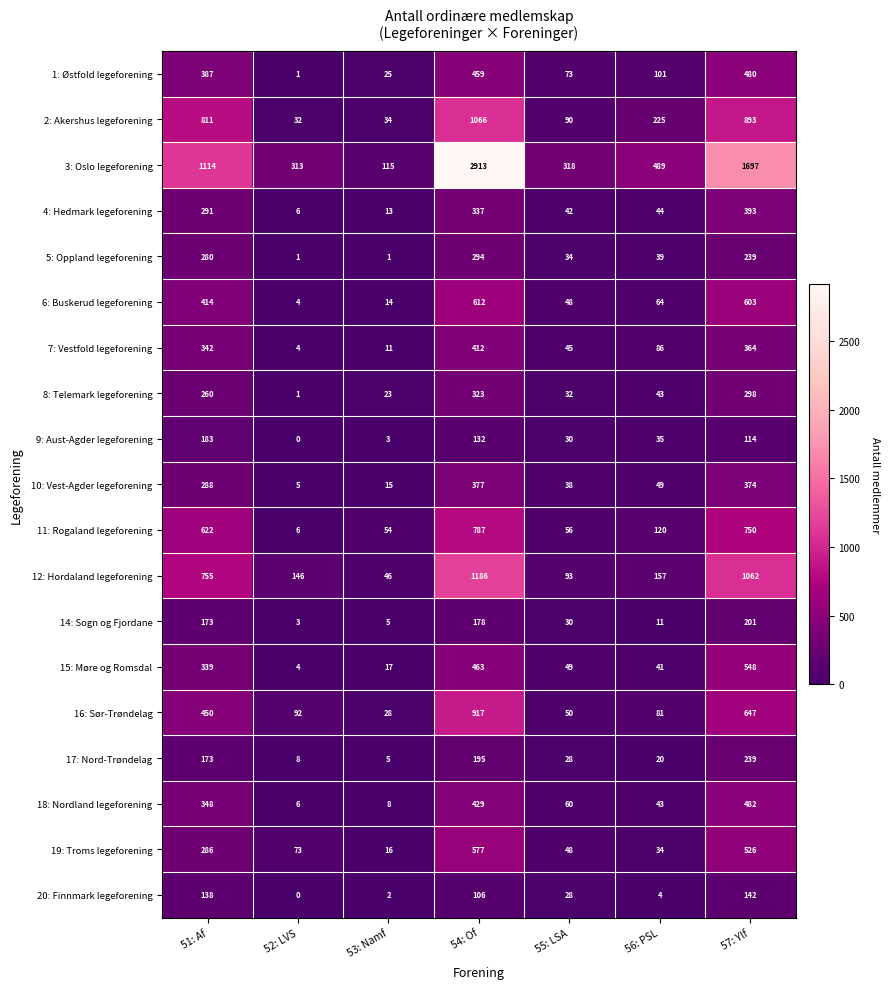

True or false: 6: Buskerud legeforening has a value of 45 at 56: PSL.

False